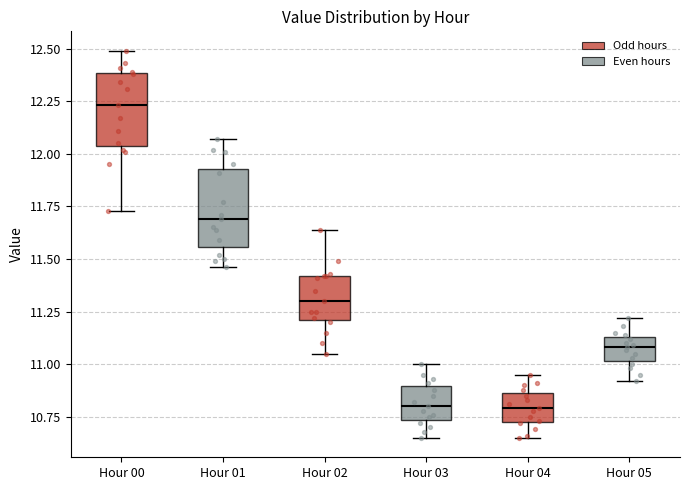

Which box has the highest median line?

Hour 00